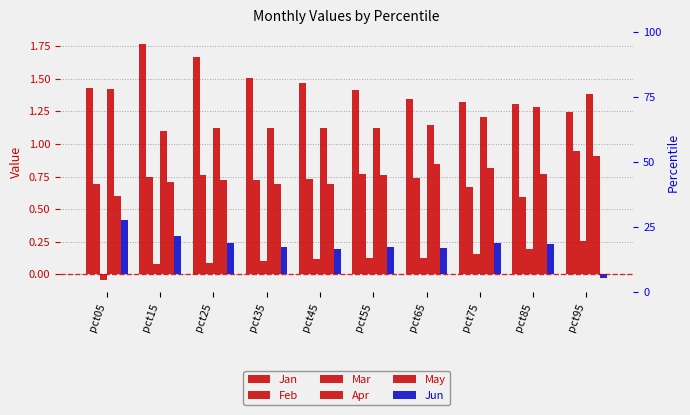

Is it true that Jun equals 0.4 at pct55?

False